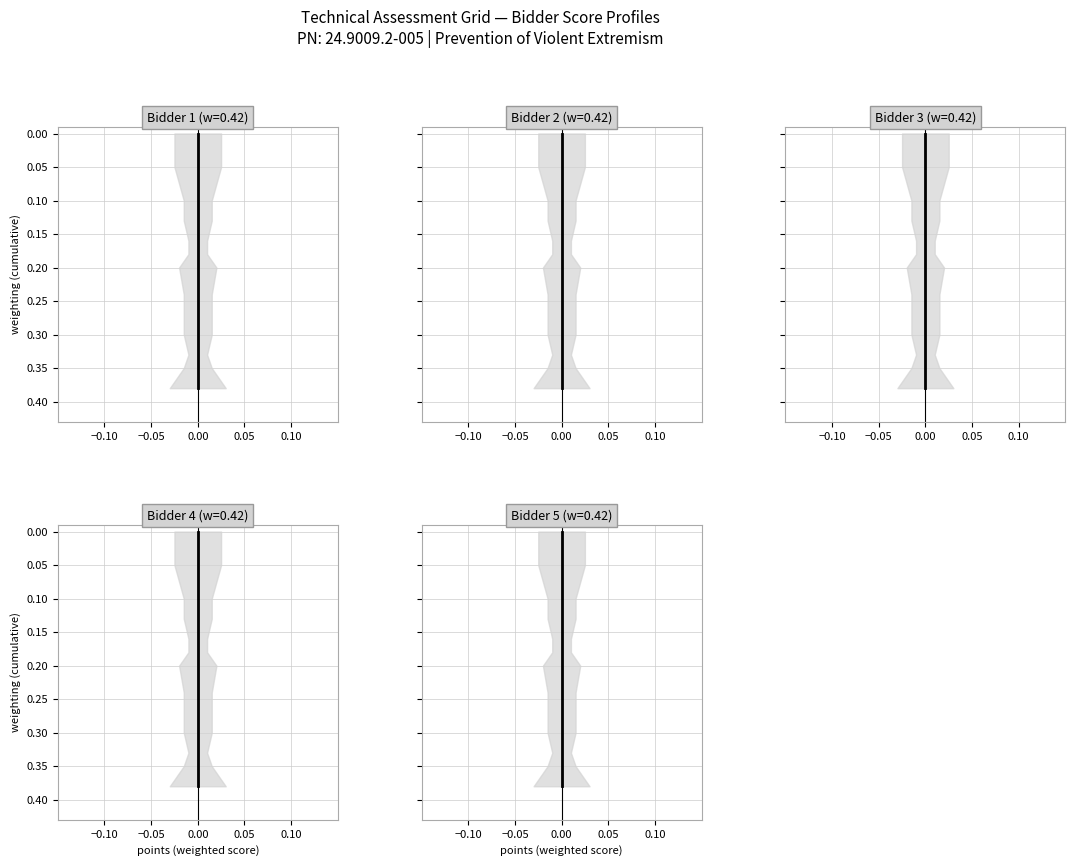

What is the difference between the second highest and second lowest values in the Bidder 3 Points series?

0.3